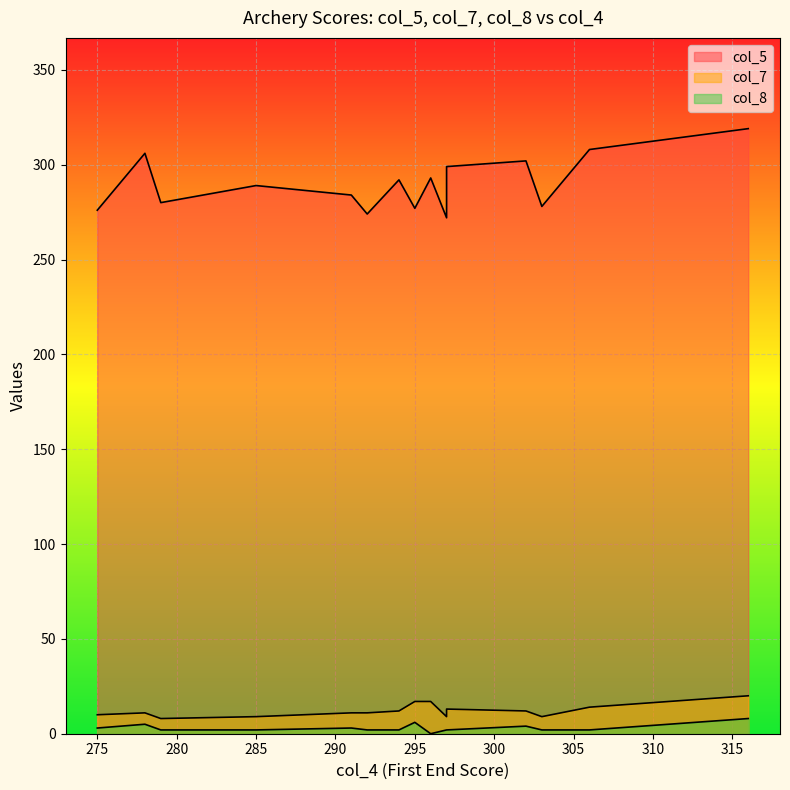

True or false: col_8 and col_5 cross at least once.

False